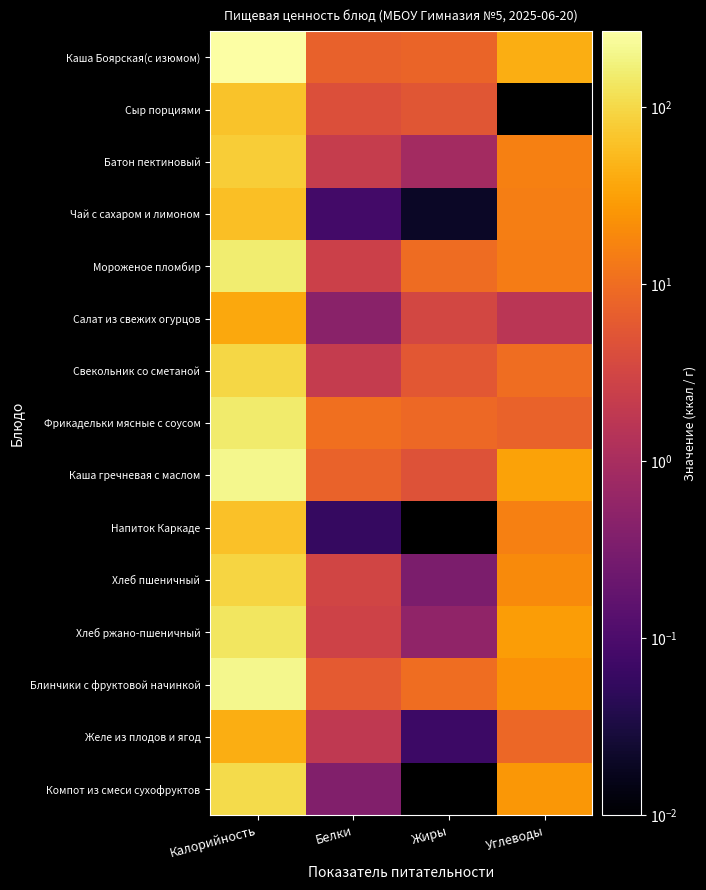

Which has a higher value, Жиры or Углеводы?

Углеводы